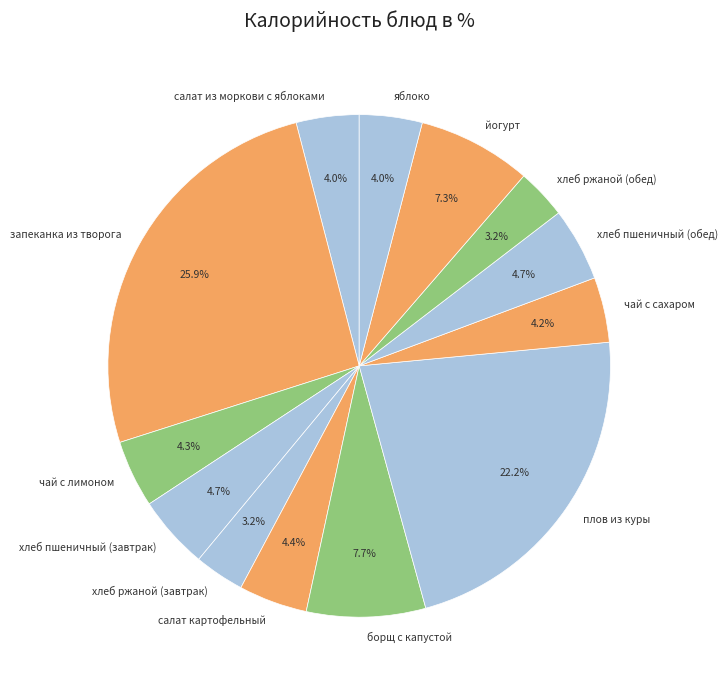

To the nearest percent, what percentage of the pie is запеканка из творога?

26%